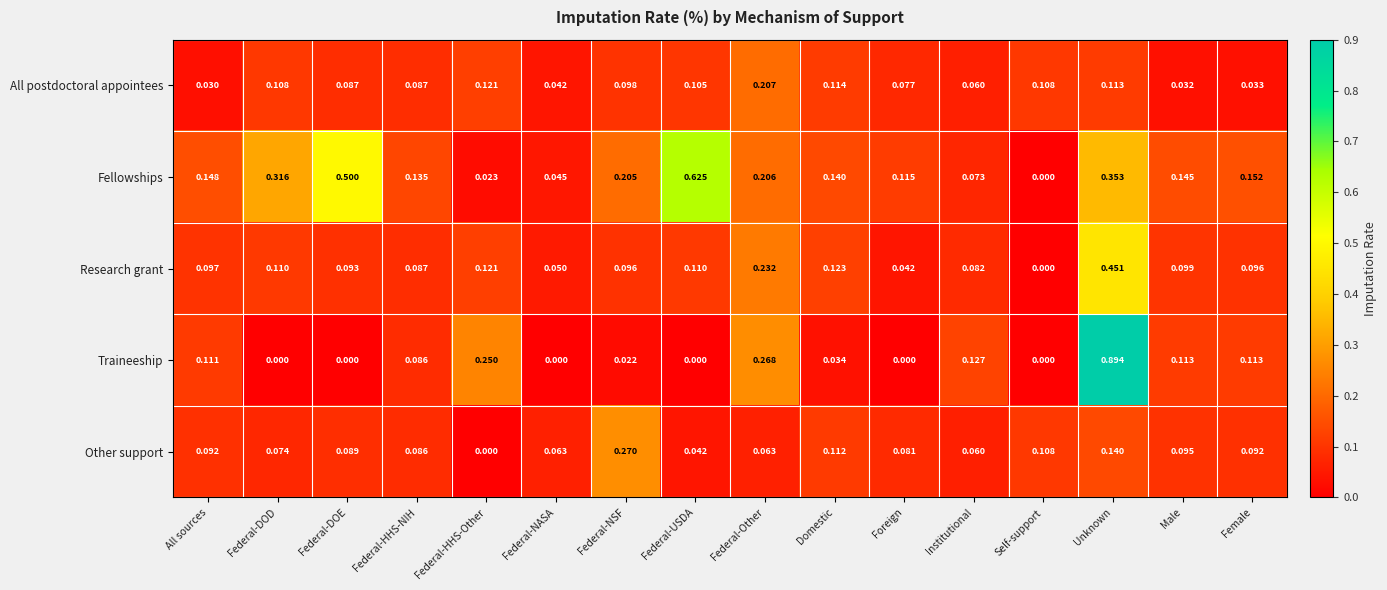

At Federal-NASA, list the series in order from largest to smallest.

Other support, Research grant, Fellowships, All postdoctoral appointees, Traineeship